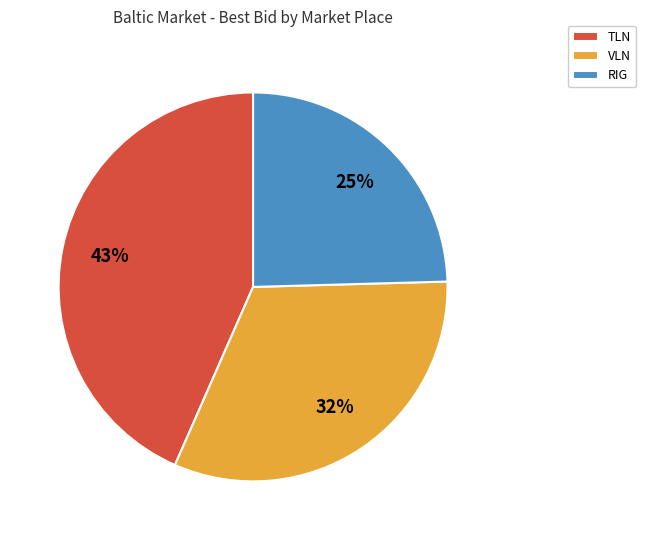

Approximately how many times larger is the value at RIG compared to TLN?

0.6